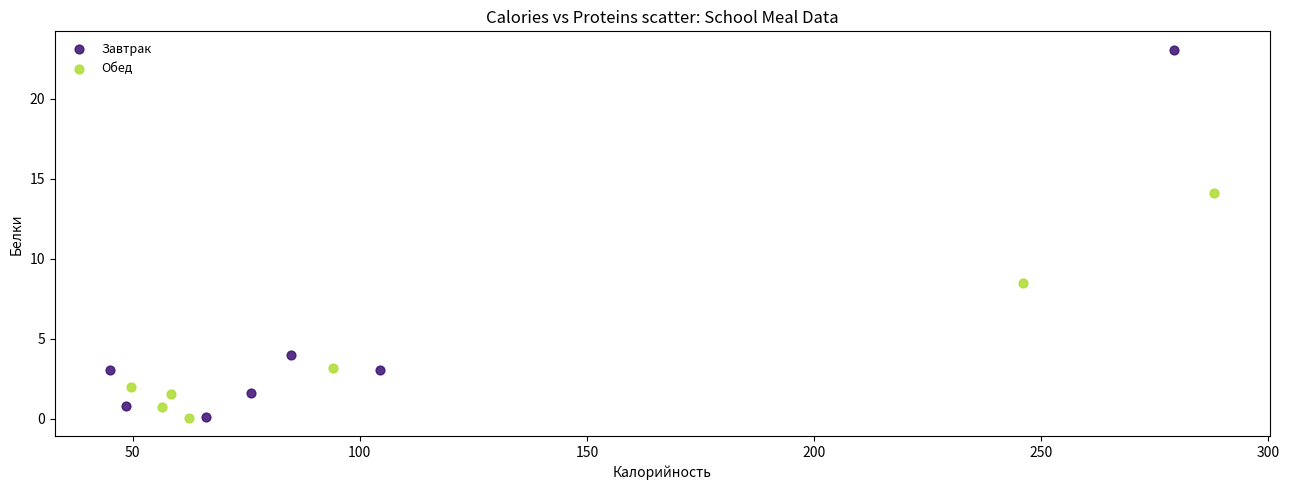

Which series reaches the maximum Y coordinate?

Завтрак